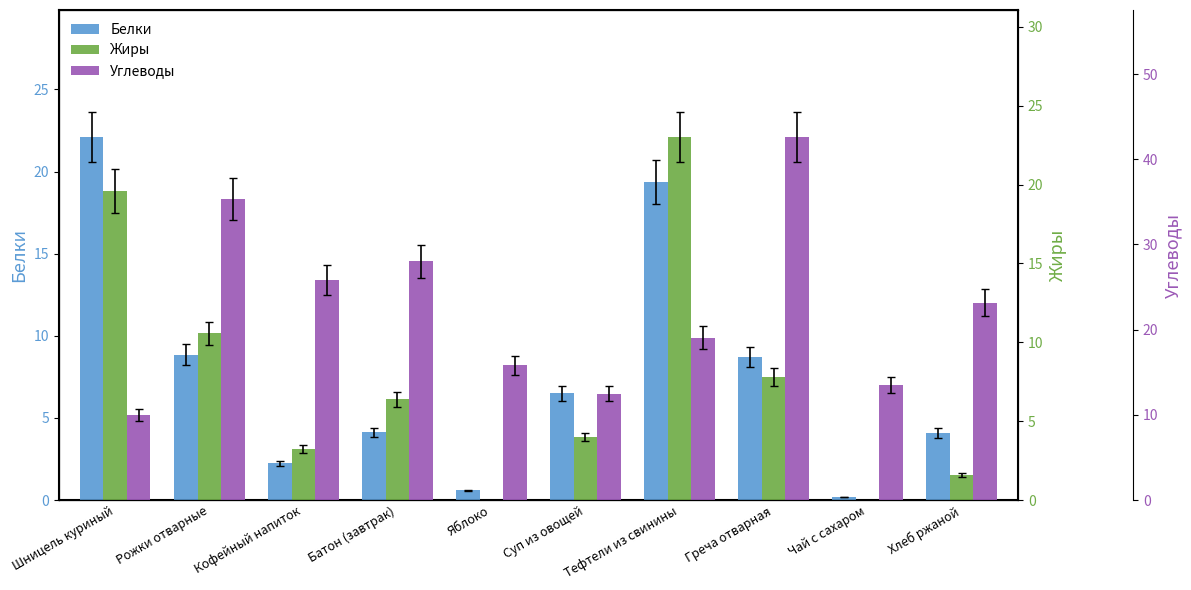

Rank the series at Яблоко from lowest to highest value.

Жиры, Белки, Углеводы